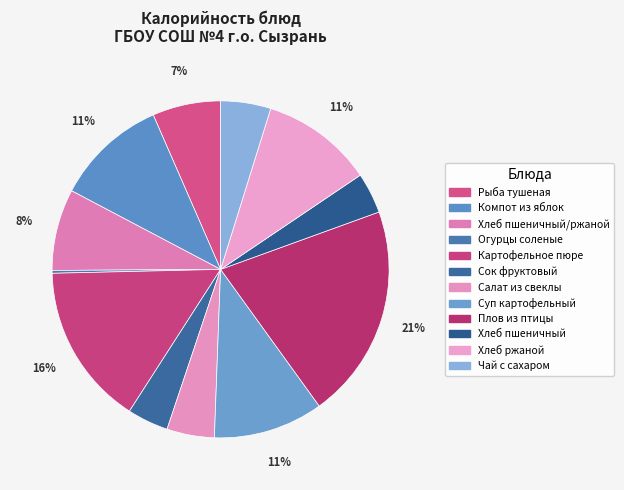

Rank the categories by value from highest to lowest.

Плов из птицы, Картофельное пюре, Хлеб ржаной, Компот из яблок, Суп картофельный, Хлеб пшеничный/ржаной, Рыба тушеная, Чай с сахаром, Салат из свеклы, Сок фруктовый, Хлеб пшеничный, Огурцы соленые